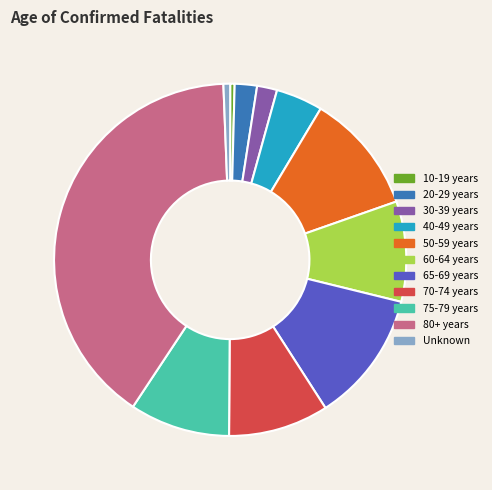

How many slices are in this pie chart?

11